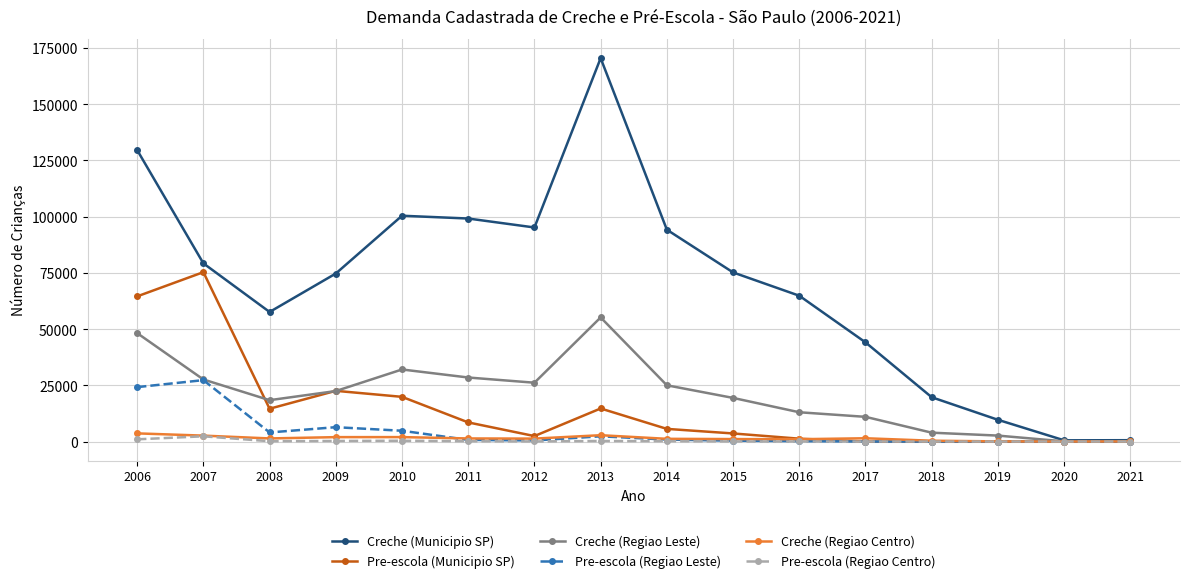

Which series changed the most between 2015 and 2019?

Creche (Municipio SP)